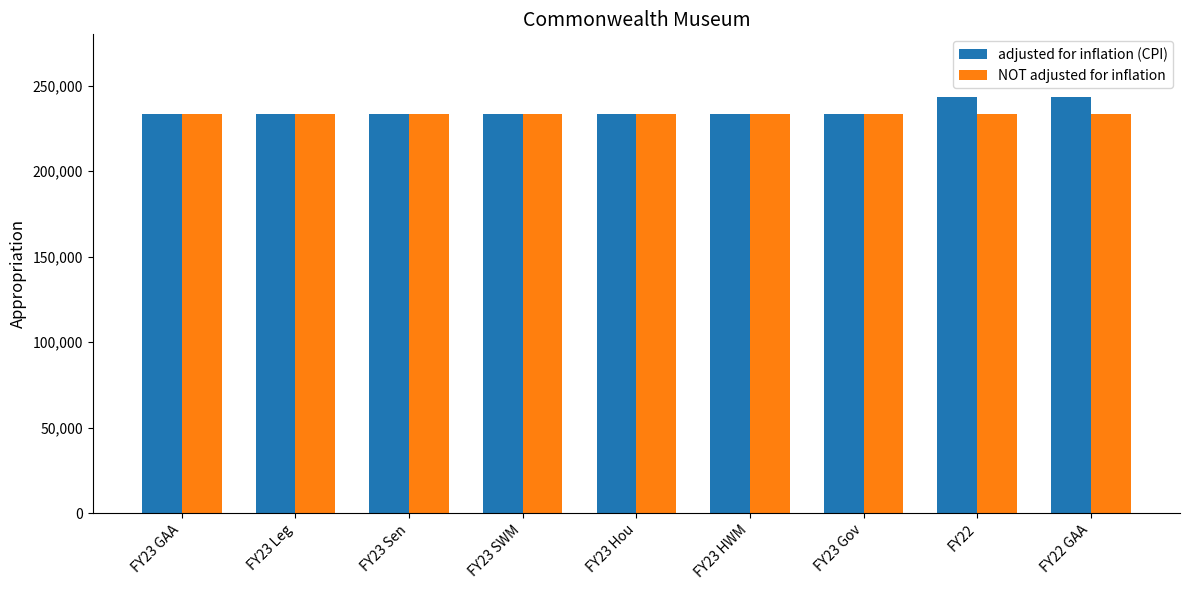

Which series has the widest spread of values?

adjusted for inflation (CPI)